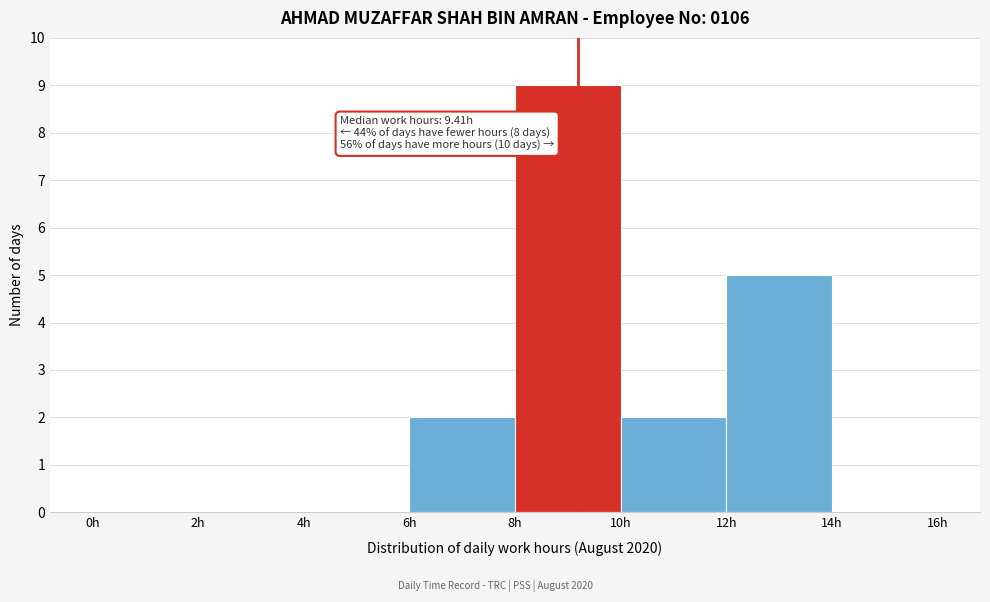

Over which range of the x-axis is the bar tallest?

8 to 10